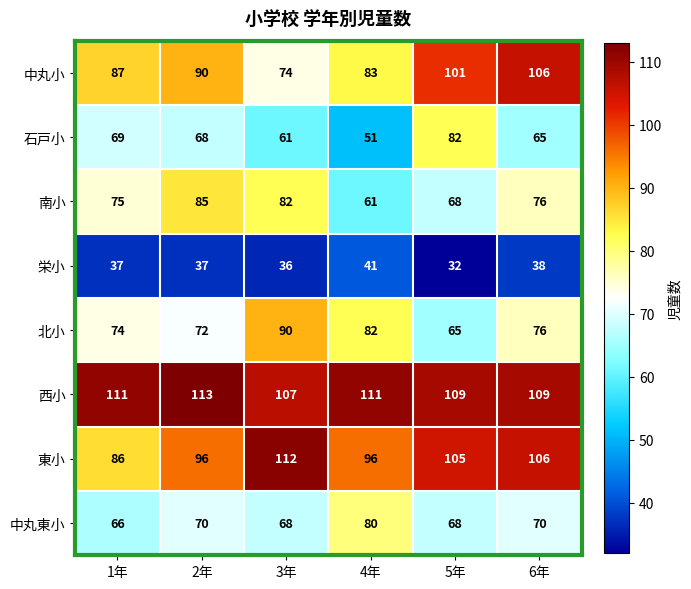

Count the number of categories in the chart.

6